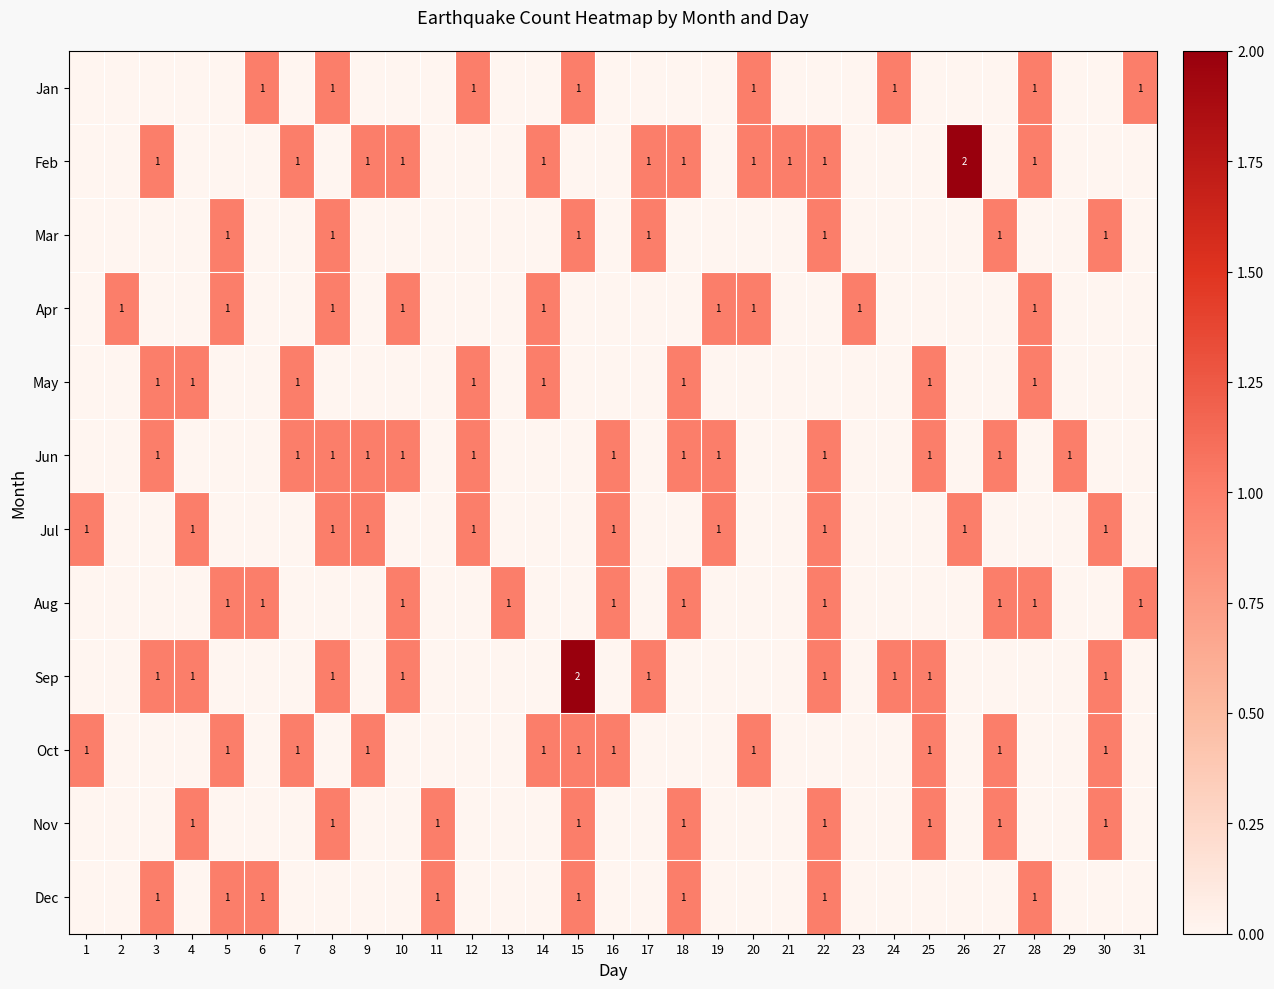

Is it true that Aug equals 1 at 6?

True